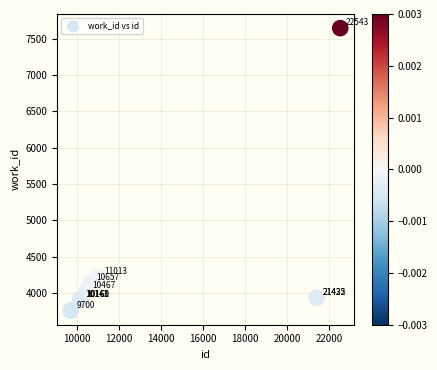

What Y value in the scatter plot is closest to 5702?

4229